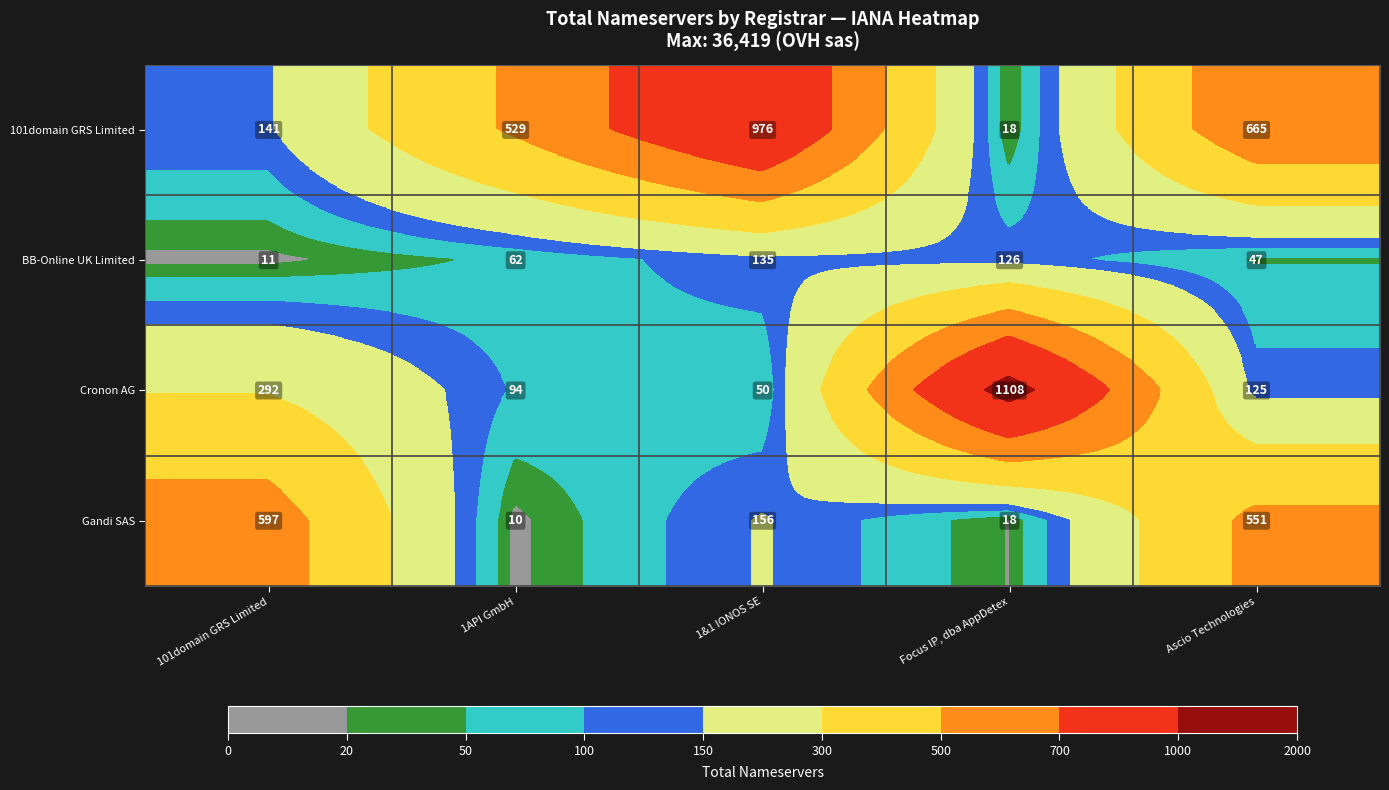

How many 101domain GRS Limited values are between 141 and 665?

3